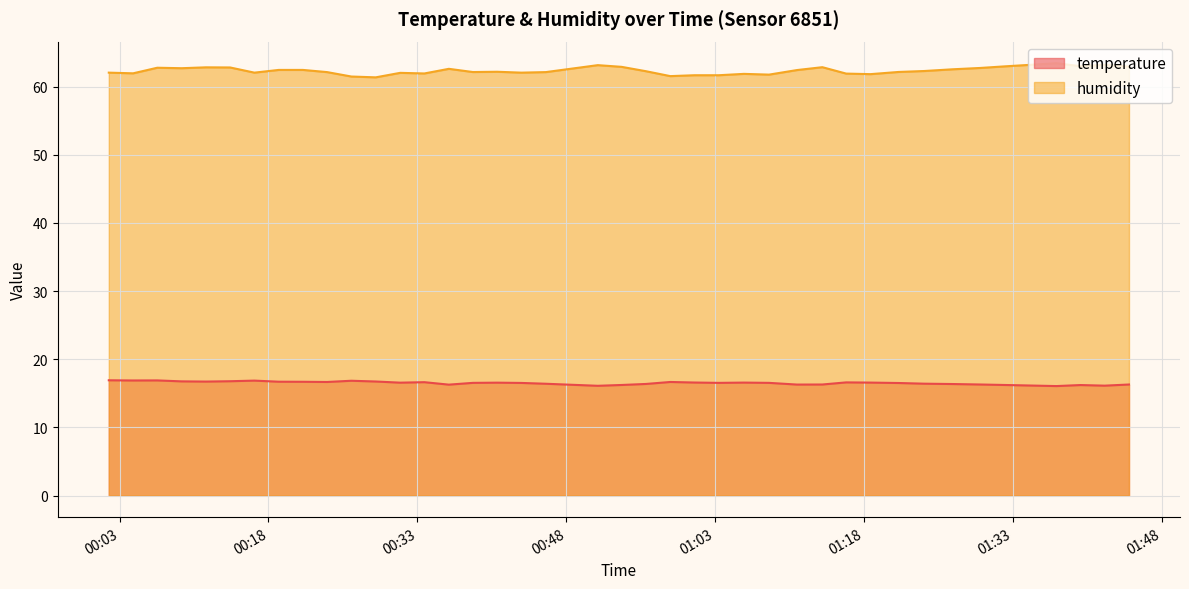

At which label does humidity reach its peak?

2022-10-24T01:37:22